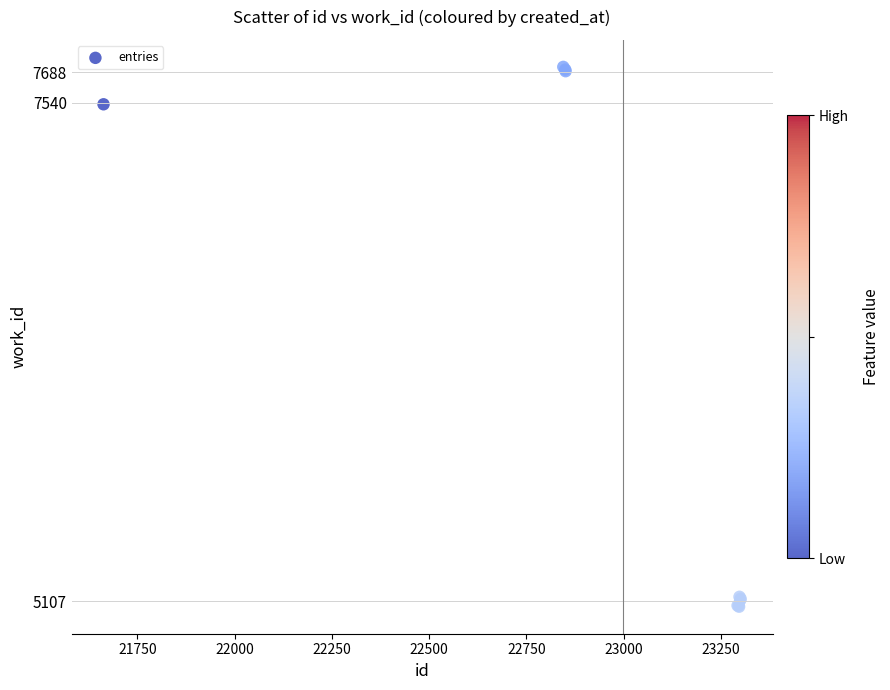

What Y value in the scatter plot is closest to 6397?

7532.5